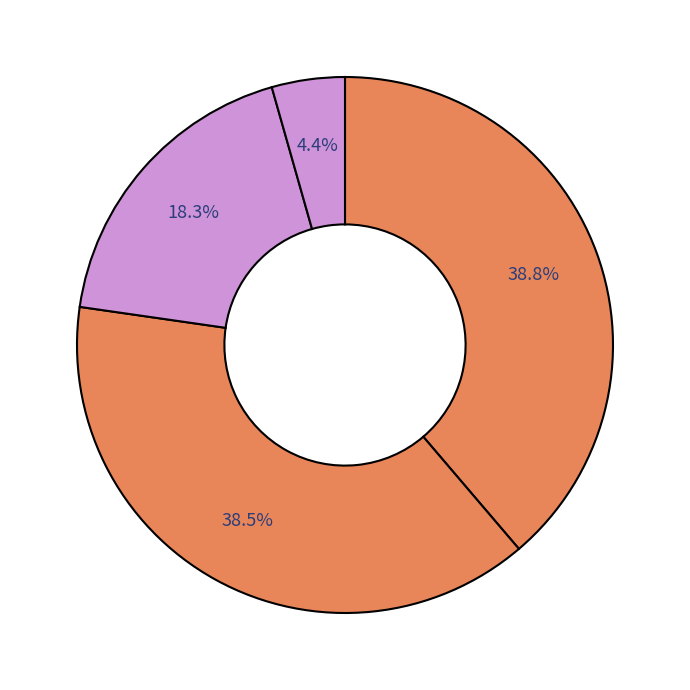

How many slices are in this pie chart?

4